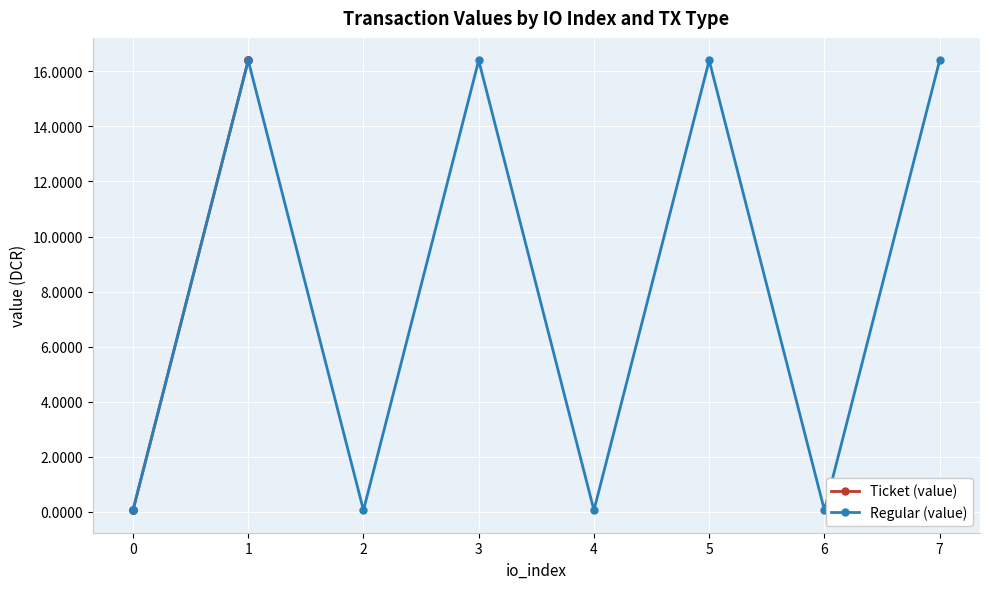

What is the smallest value displayed?

0.1